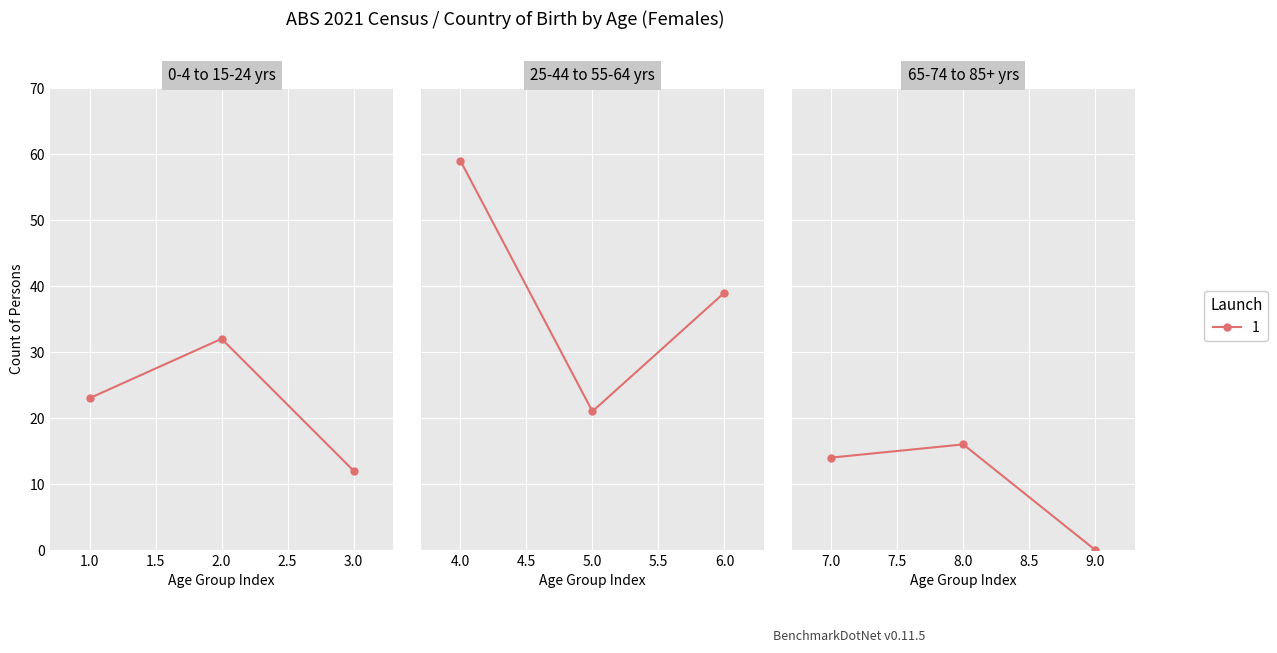

How many data points are above 21?

4